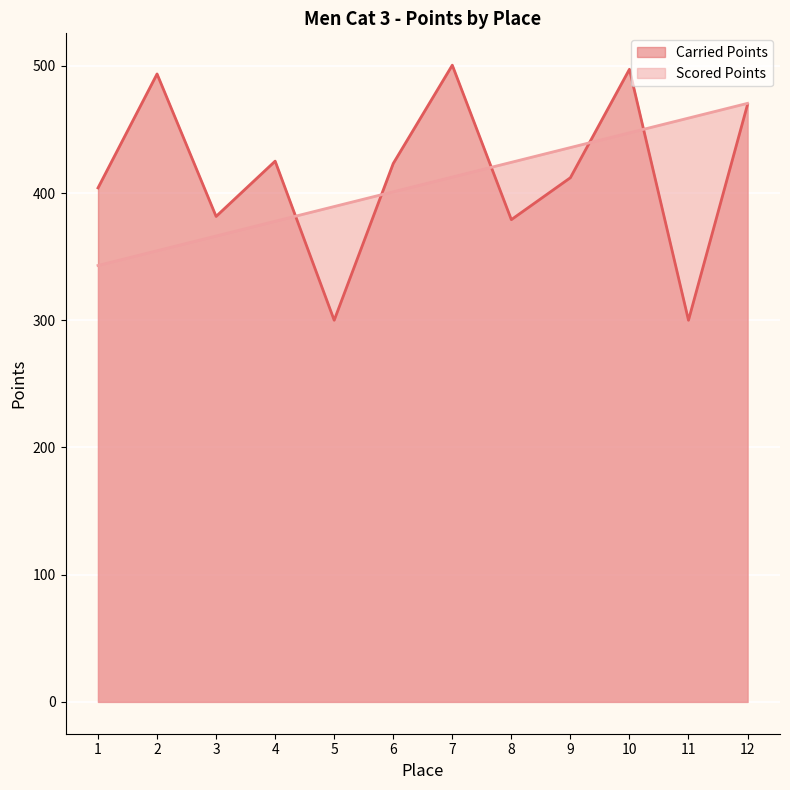

What is the maximum value shown in the chart?

500.5